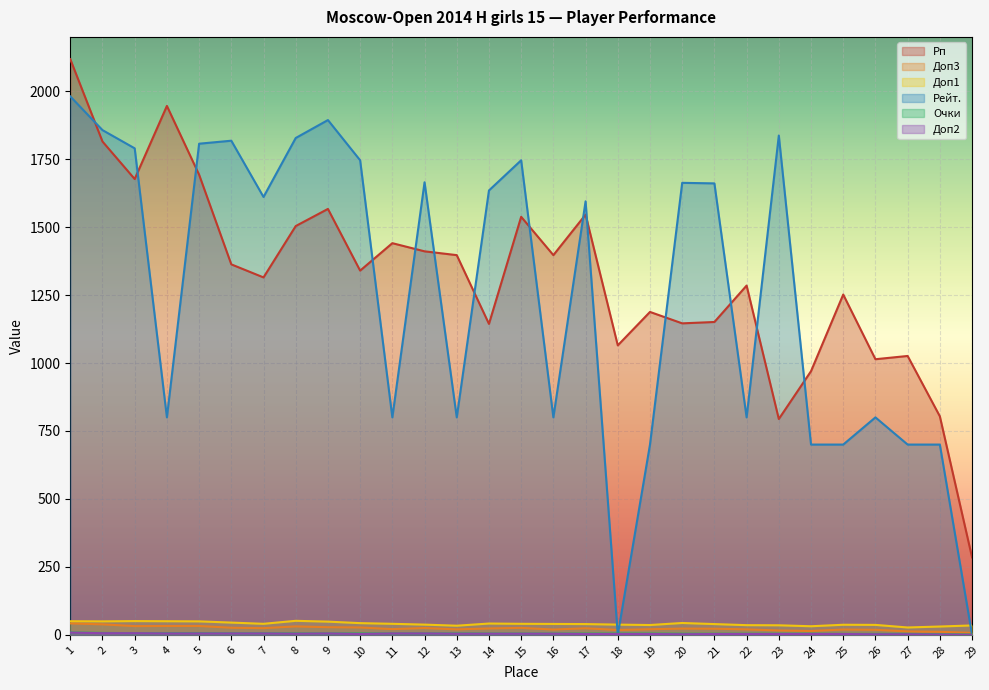

What is the value of the Очки point at the 9th from the left?

5.0